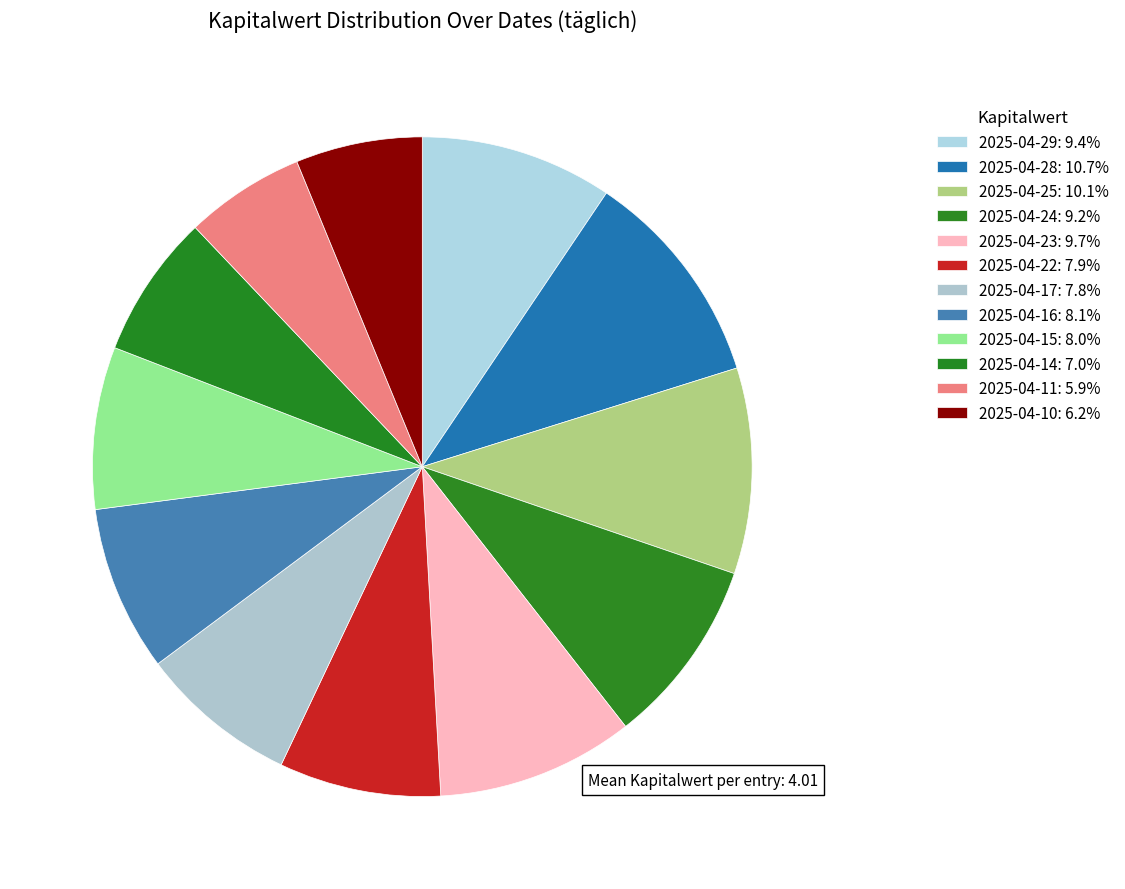

Between 2025-04-17 and 2025-04-25, which is larger?

2025-04-25